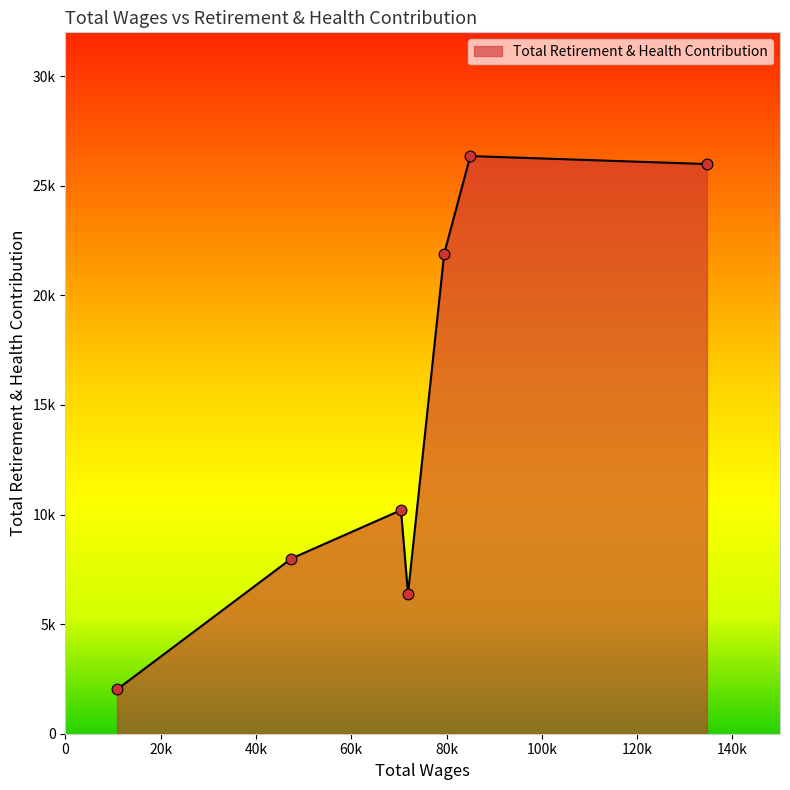

Is this an area chart (filled region under the line)?

Yes